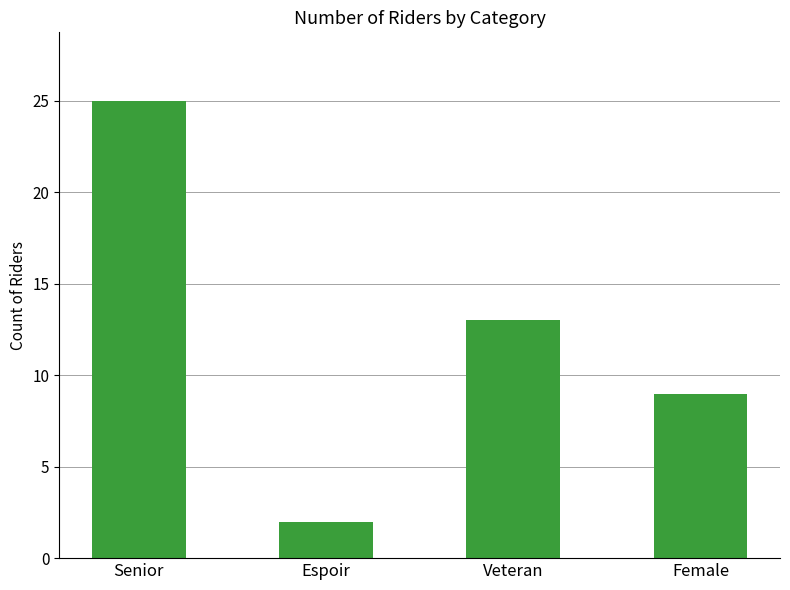

Where is the data nearest to the value 13?

Veteran